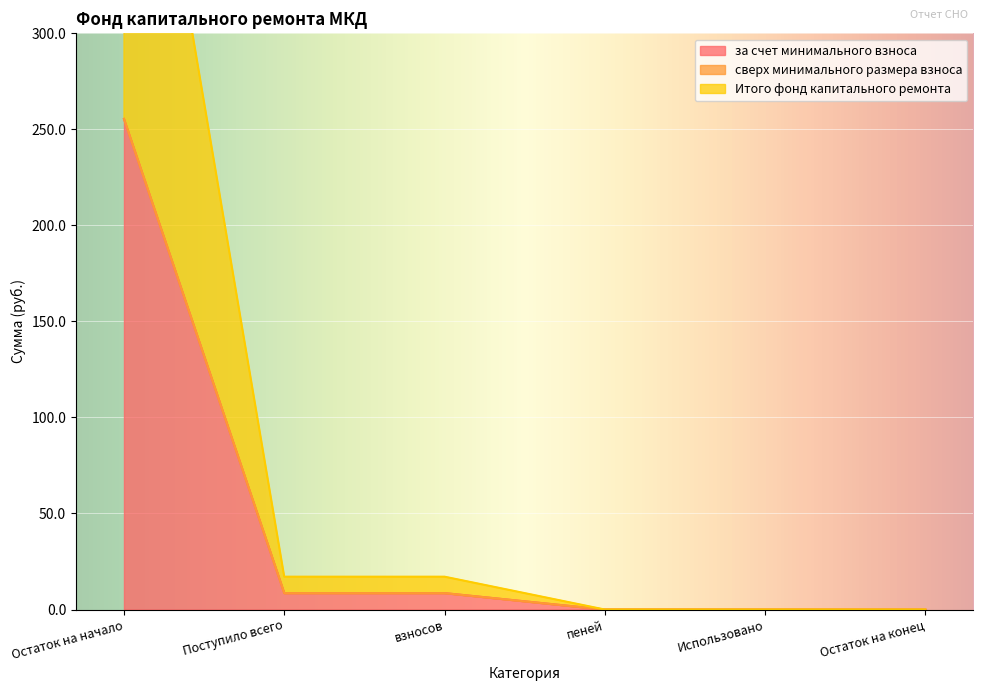

How many data points does each series have?

6